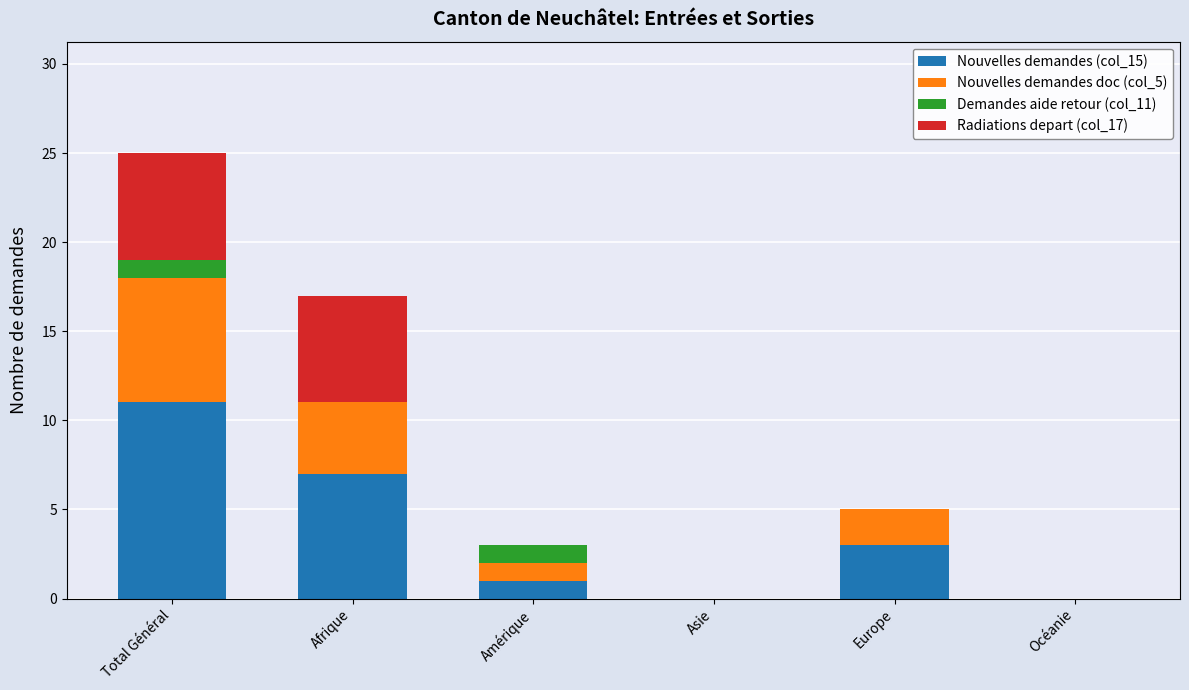

What is the sum of the Nouvelles demandes (col_15) values at Europe and Amérique?

4